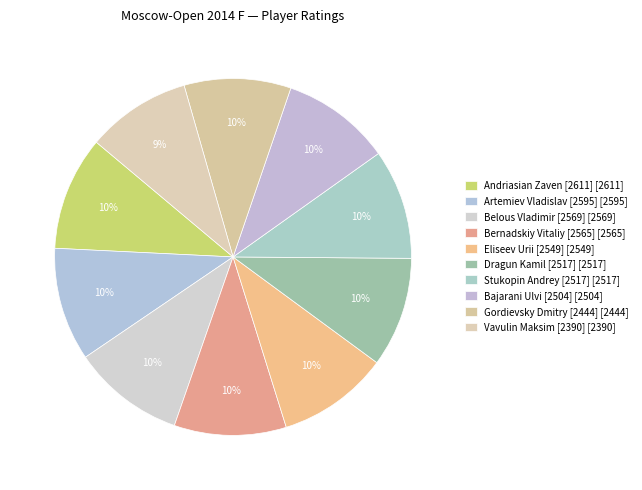

The Bajarani Ulvi [2504] slice represents 10% of the pie. True or false?

True